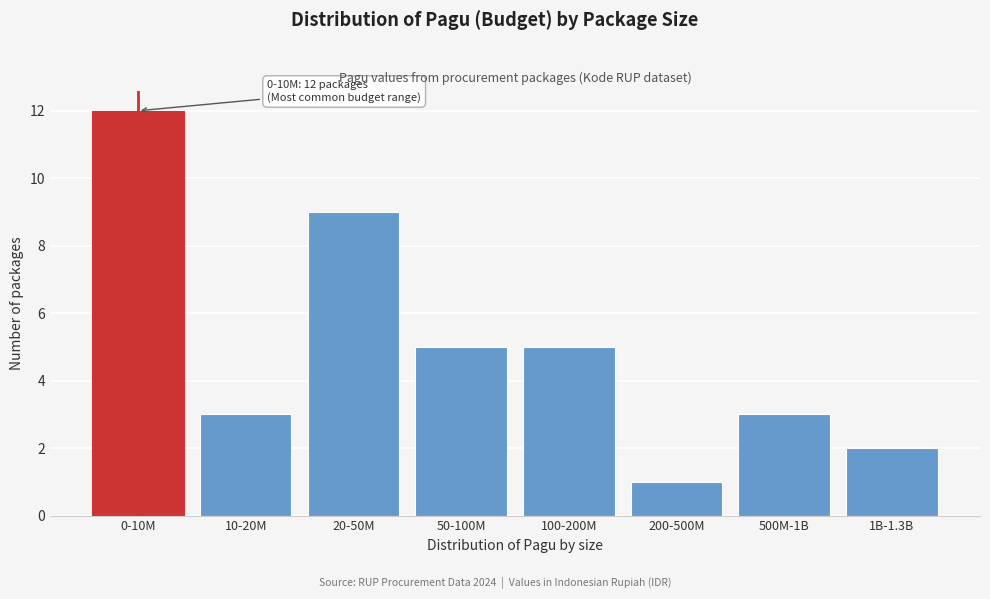

Reading right to left, list all the values displayed in this chart.

2	3	1	5	5	9	3	12